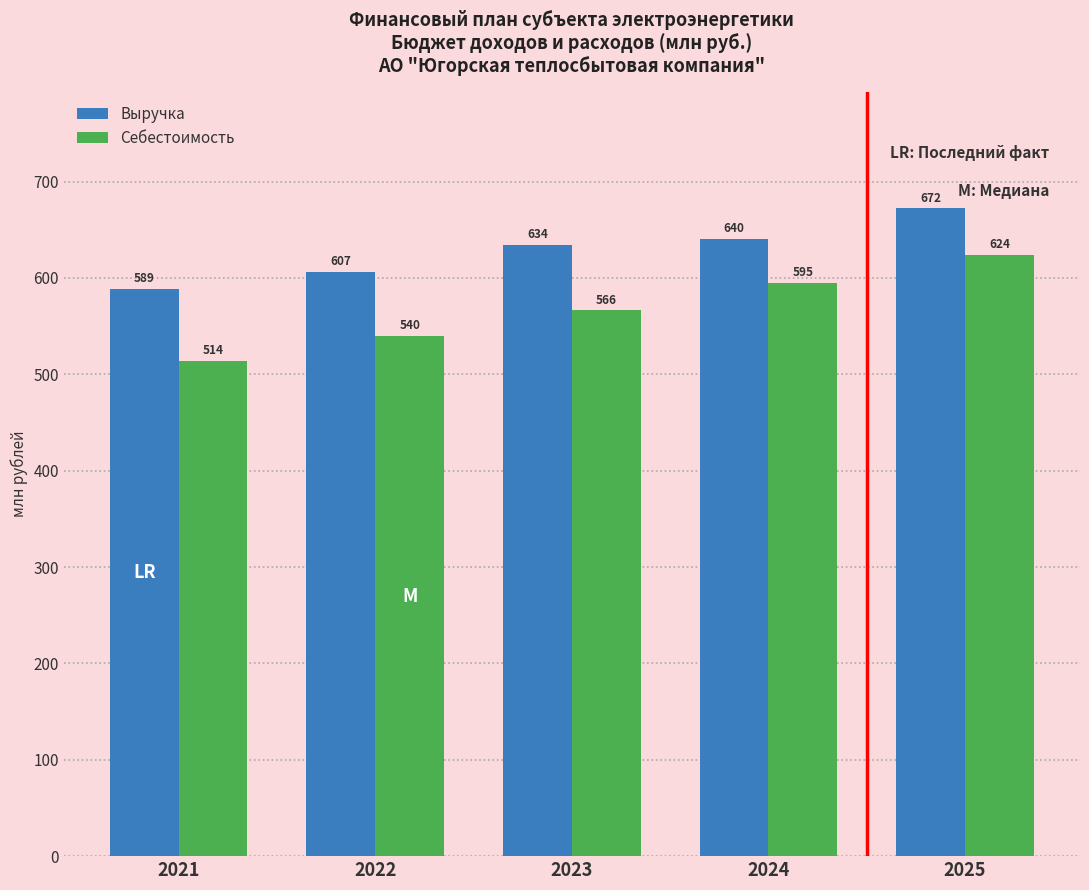

What is the difference between the maximum and second lowest values in the Выручка series?

65.5